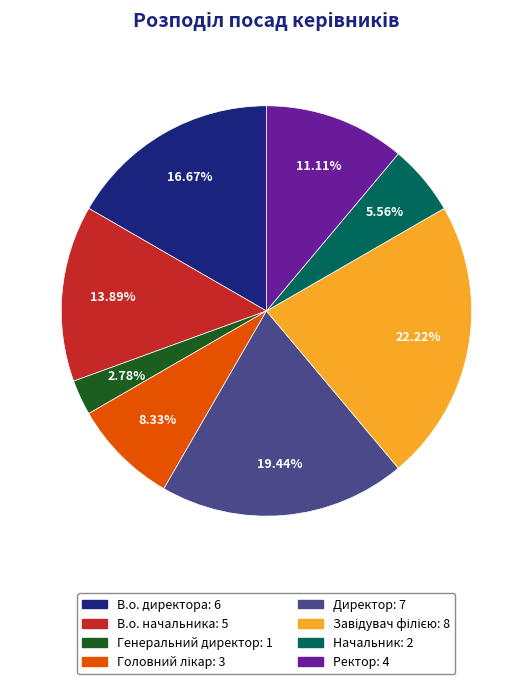

To the nearest percent, what portion does Начальник represent?

6%